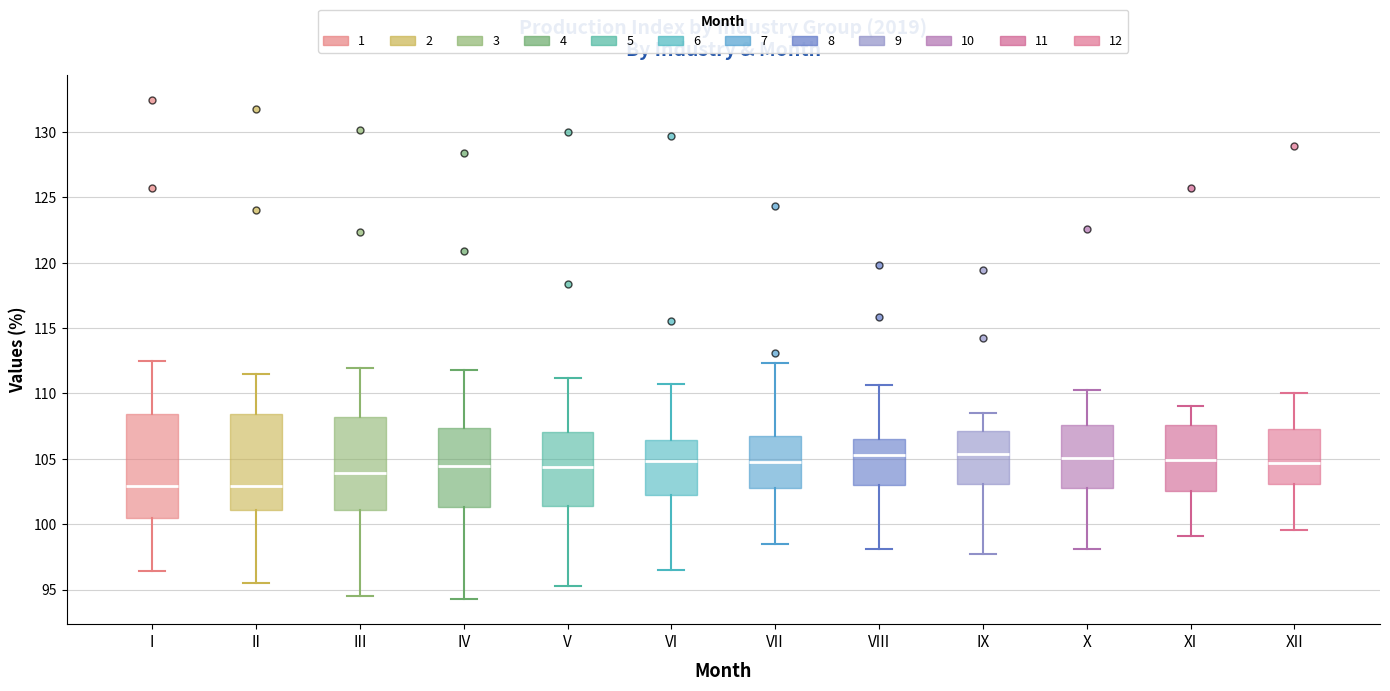

Reading left to right, read every box against the y-axis: the position of its median line, the range the box covers, and the ends of its whiskers. The values are not printed on the chart, so give them approximately, as read against the axis.

I: median 103.0, box 100.5 to 108.5, whiskers 96.5 to 112.5
II: median 103.0, box 101.0 to 108.5, whiskers 95.5 to 111.5
III: median 104.0, box 101.0 to 108.0, whiskers 94.5 to 112.0
IV: median 104.5, box 101.5 to 107.5, whiskers 94.5 to 112.0
V: median 104.5, box 101.5 to 107.0, whiskers 95.5 to 111.0
VI: median 105.0, box 102.0 to 106.5, whiskers 96.5 to 110.5
VII: median 105.0, box 103.0 to 107.0, whiskers 98.5 to 112.5
VIII: median 105.5, box 103.0 to 106.5, whiskers 98.0 to 110.5
IX: median 105.5, box 103.0 to 107.0, whiskers 97.5 to 108.5
X: median 105.0, box 102.5 to 107.5, whiskers 98.0 to 110.0
XI: median 105.0, box 102.5 to 107.5, whiskers 99.0 to 109.0
XII: median 104.5, box 103.0 to 107.5, whiskers 99.5 to 110.0